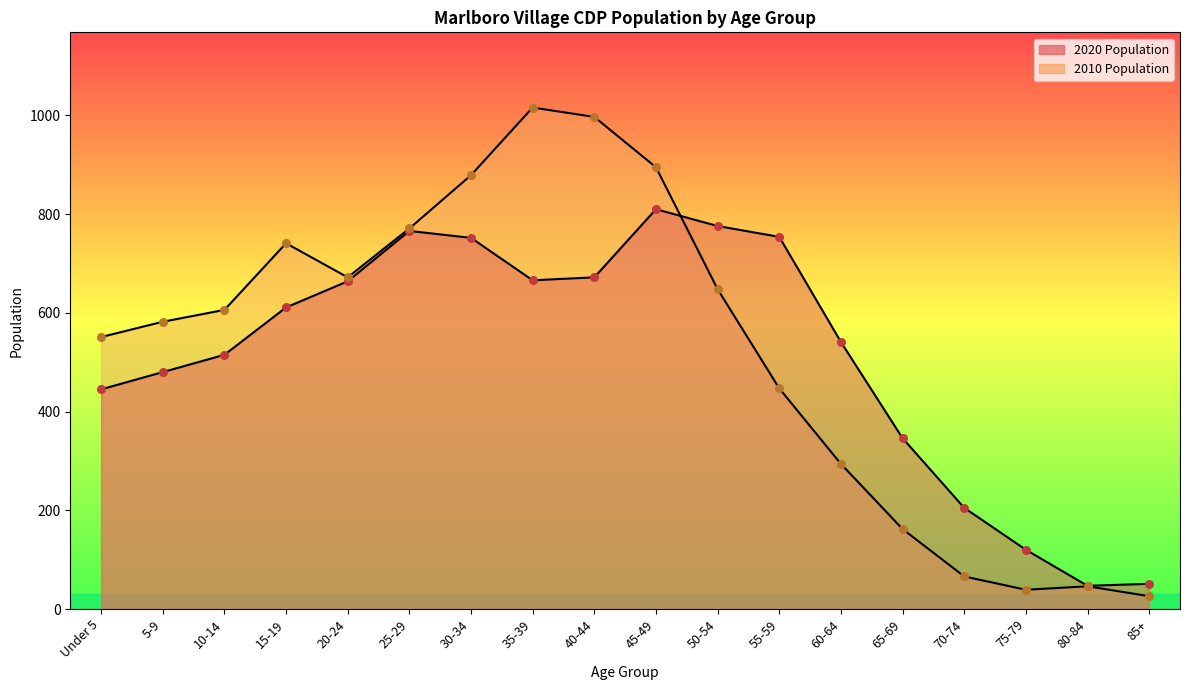

At which category is the sum across all series the highest?

45-49